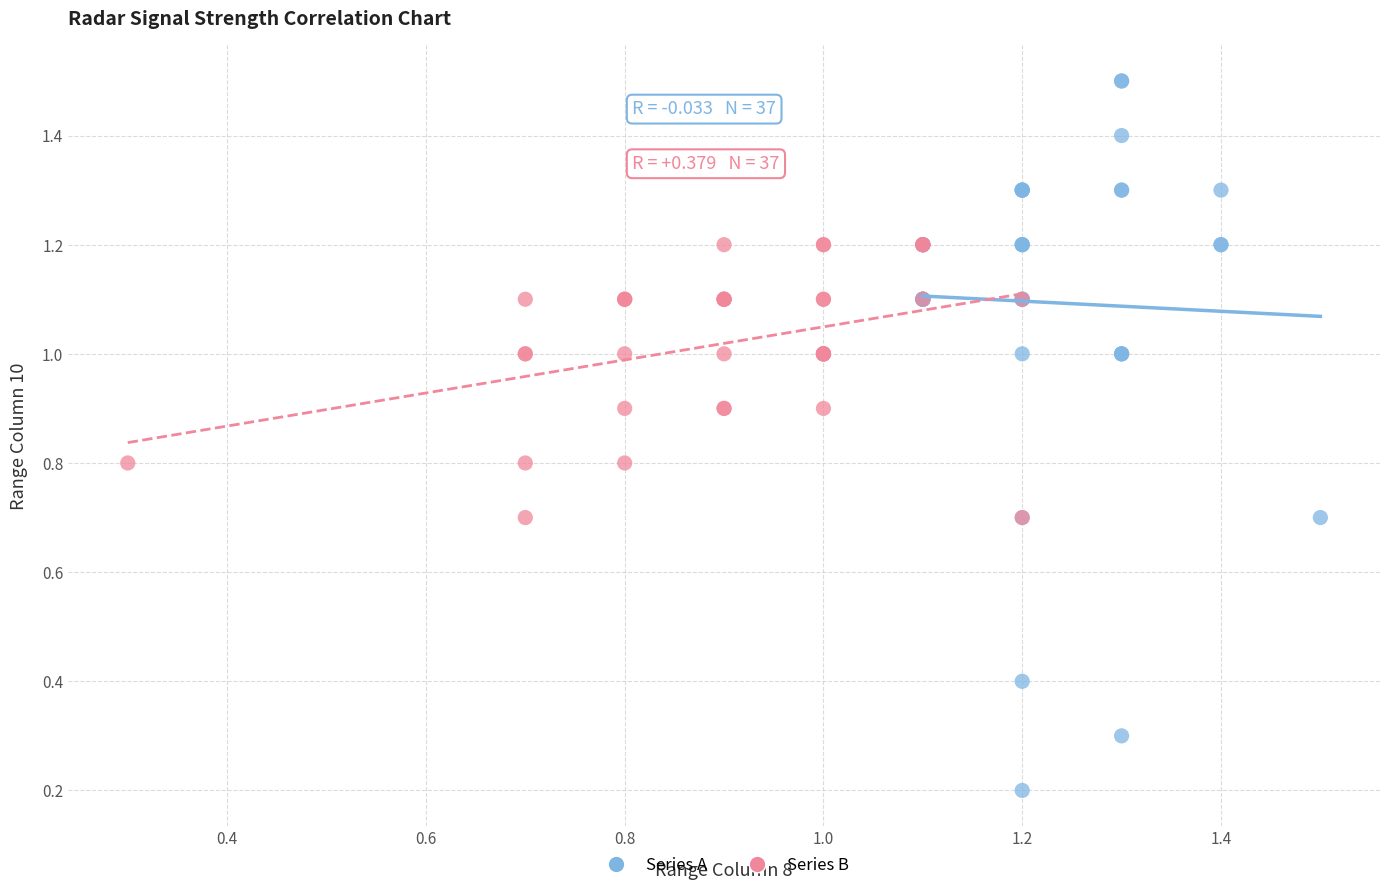

Which series has the largest Y range (max minus min)?

Series A